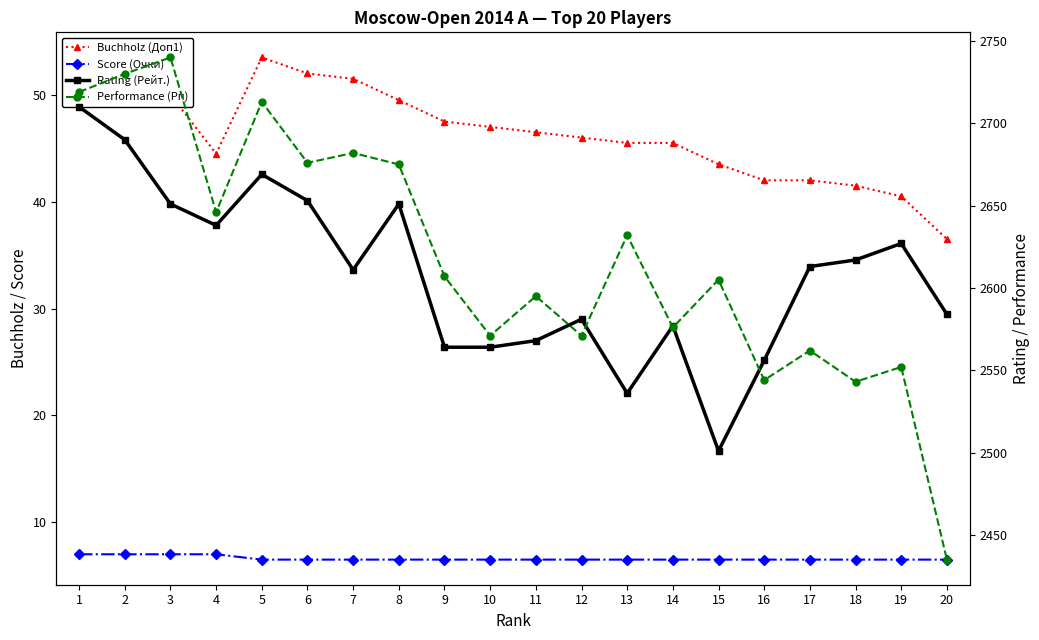

How many lines are shown in the chart?

4